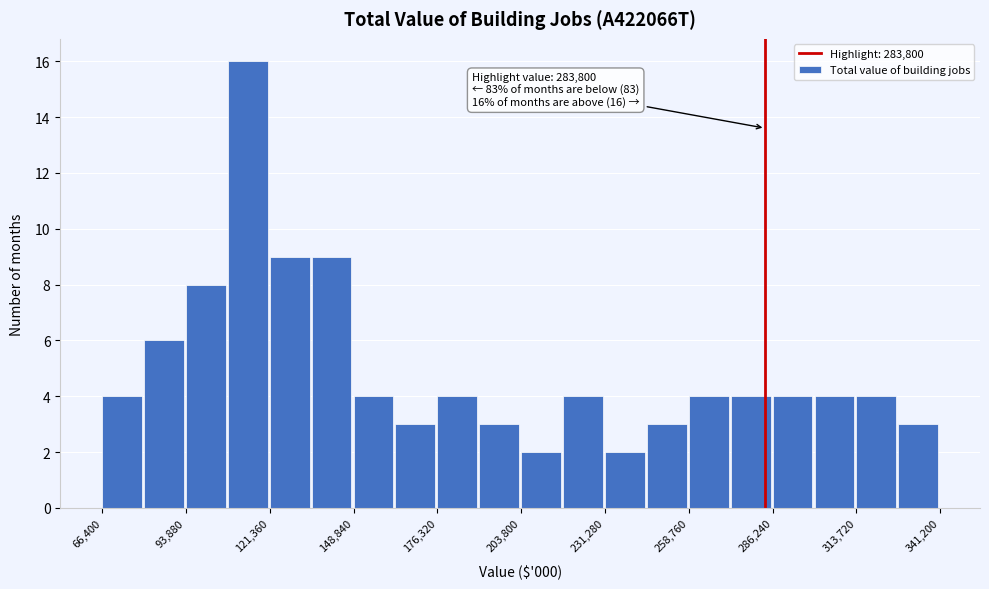

Read against the x-axis, roughly where is the centre of the tallest bar?

115000